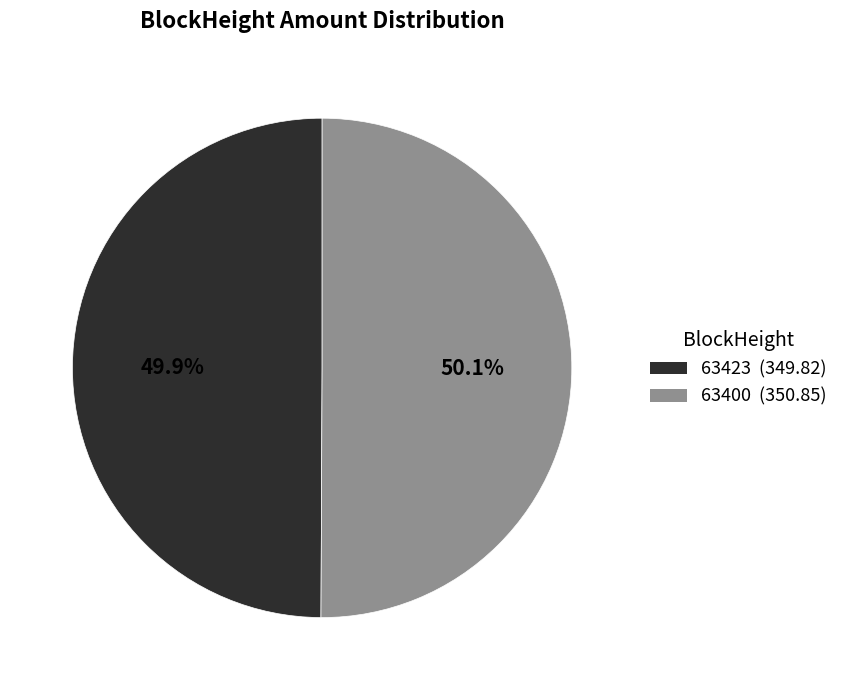

What portion of the pie excludes 63400?

49.9%